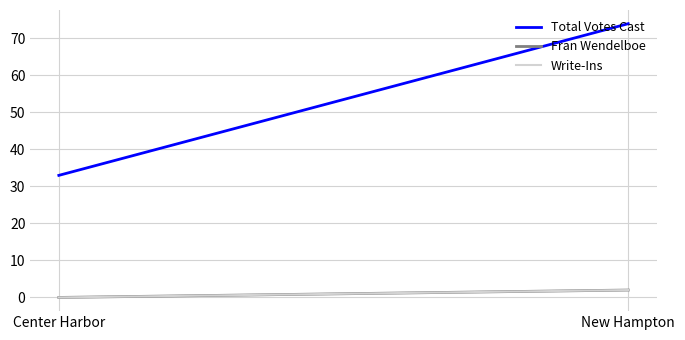

What is the label of the 1st point from the left?

Center Harbor